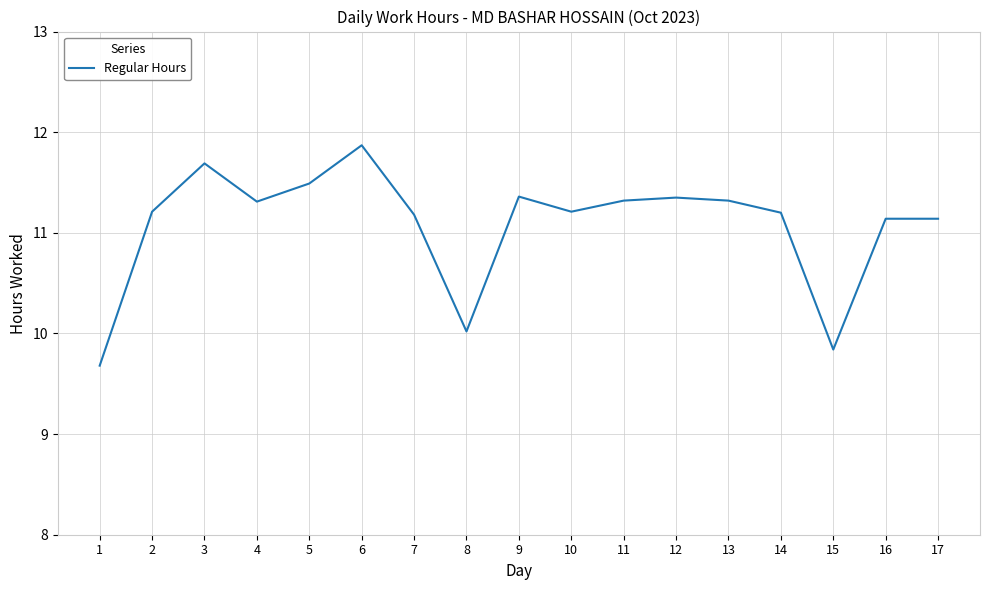

Where is the data nearest to the value 10?

8